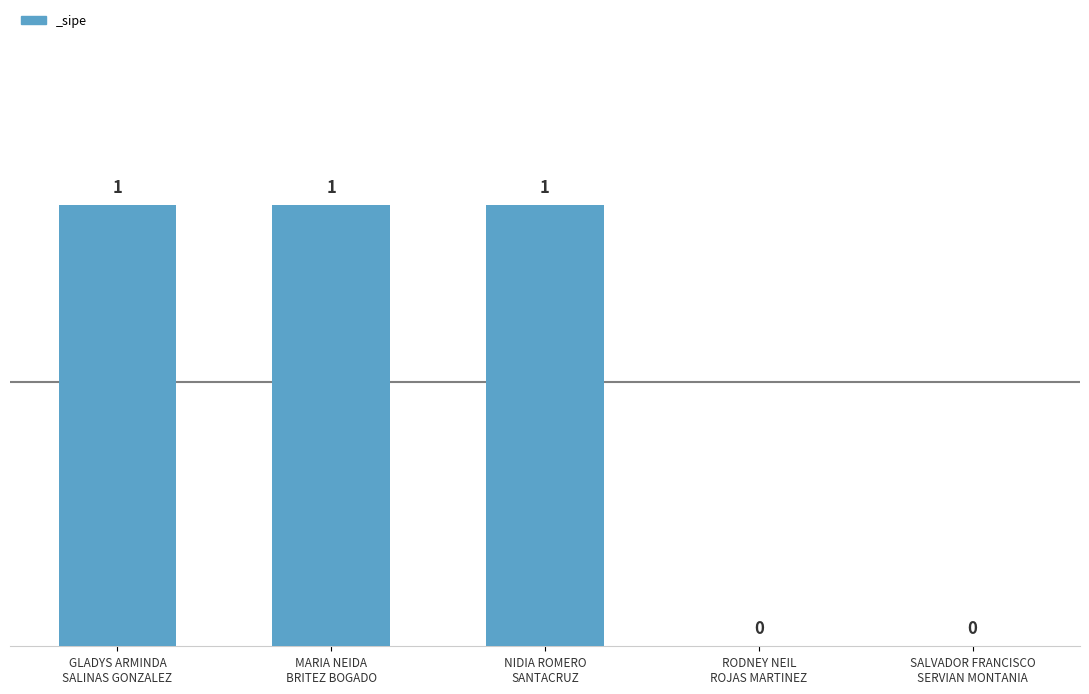

What is the sum of all values?

3